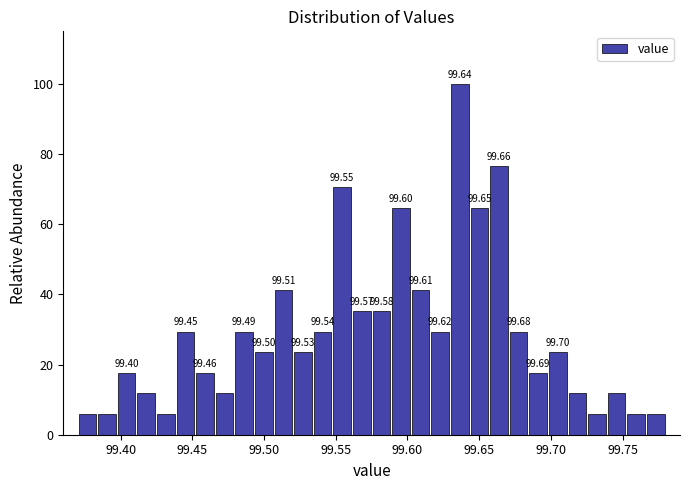

Read against the x-axis, roughly where is the centre of the tallest bar?

99.635